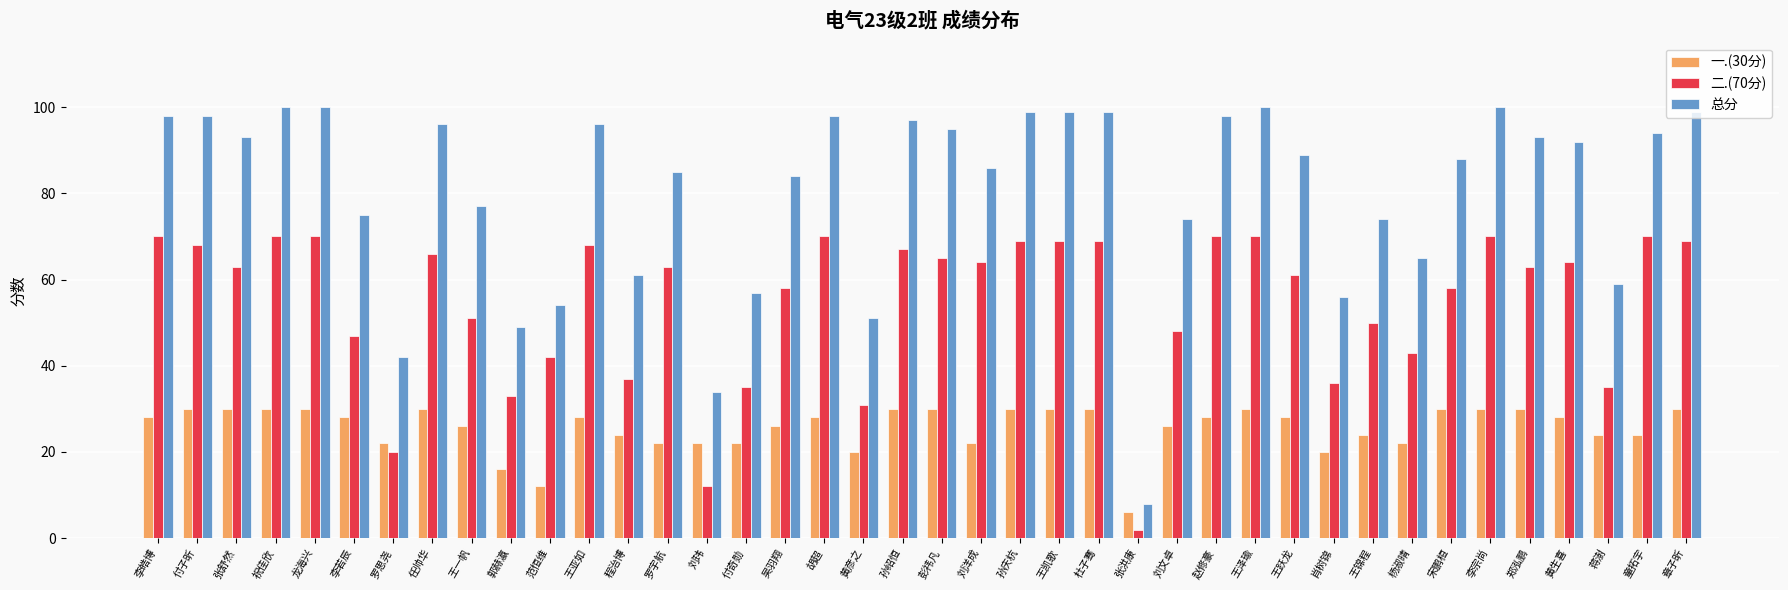

Does the chart contain any negative values?

No